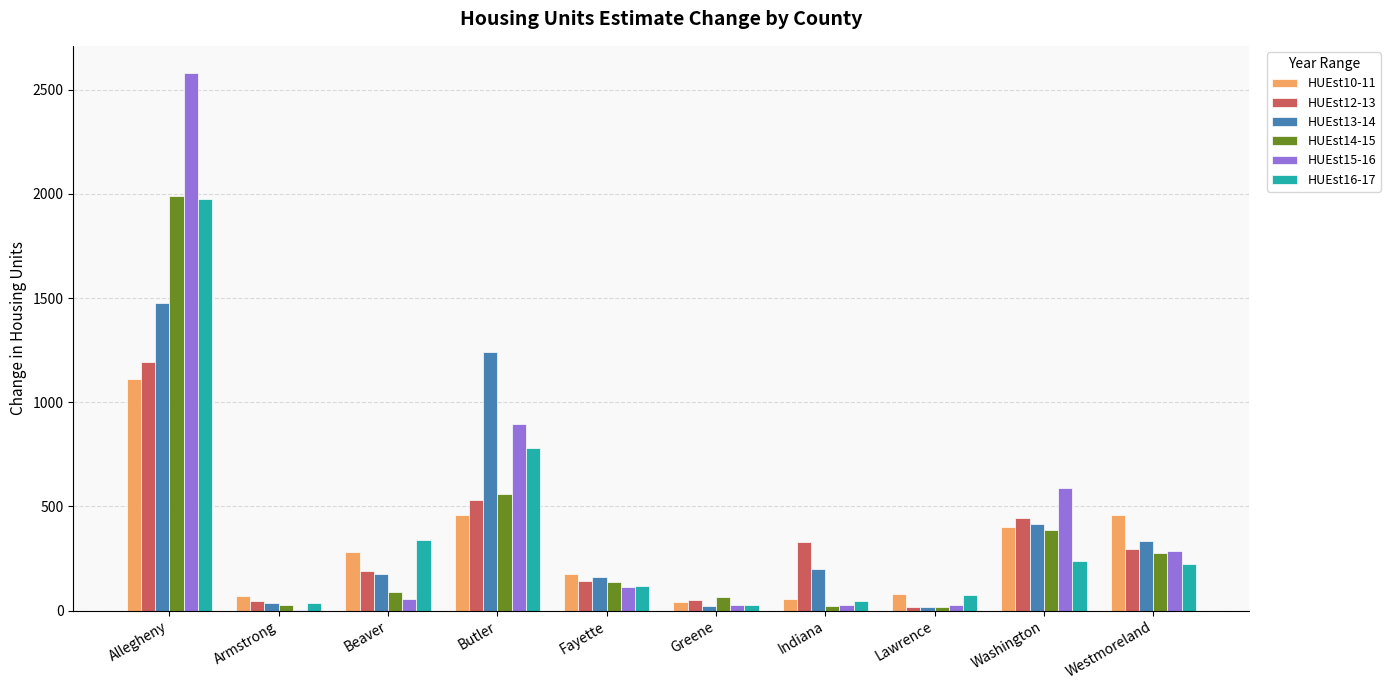

The value of HUEst10-11 at Beaver is 280. True or false?

True